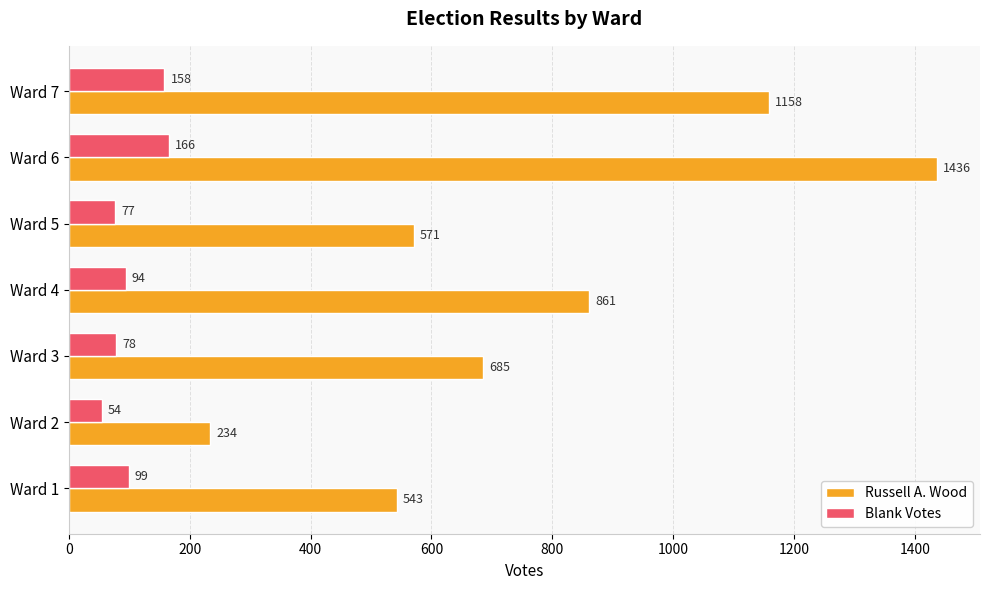

What is the maximum value for Russell A. Wood?

1436